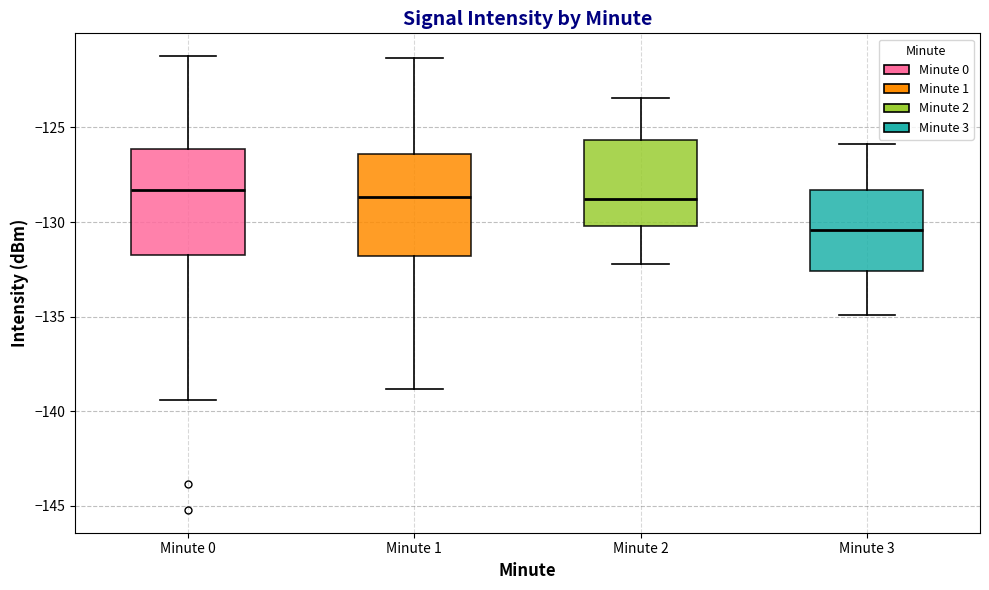

Which box has the lowest median line?

Minute 3